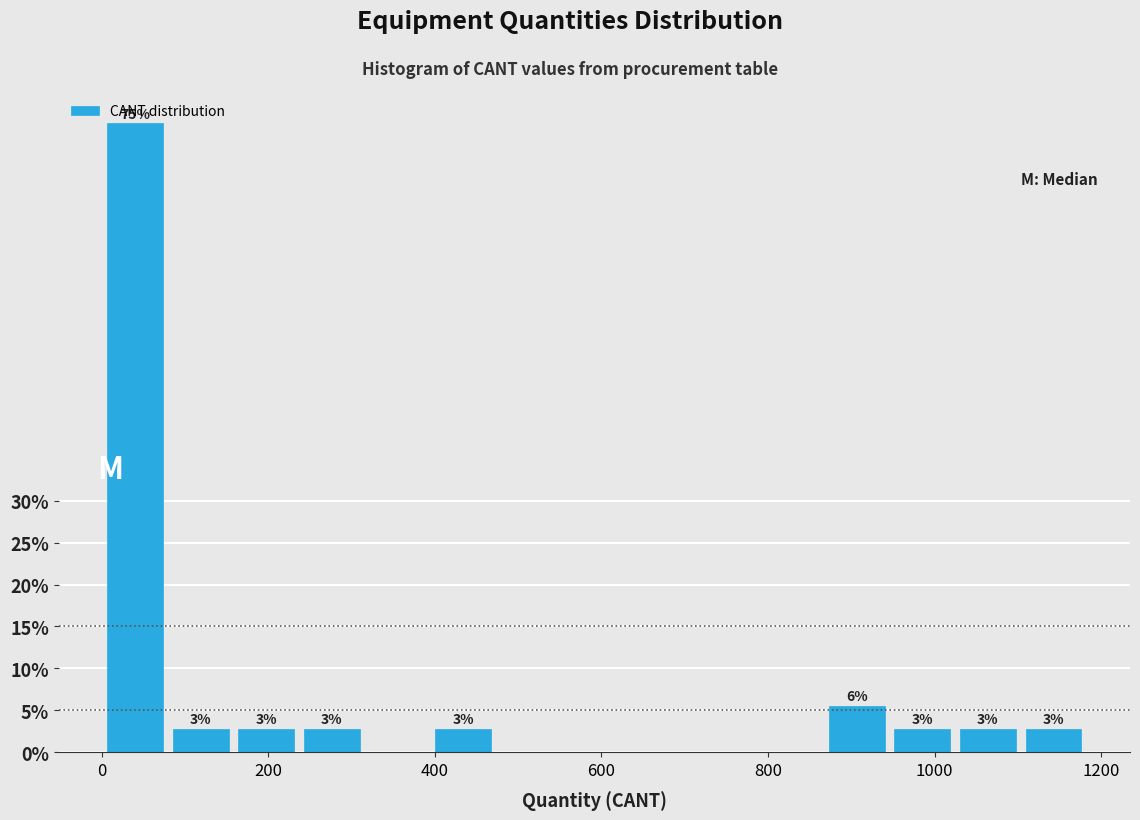

Read against the x-axis, roughly where is the centre of the tallest bar?

40